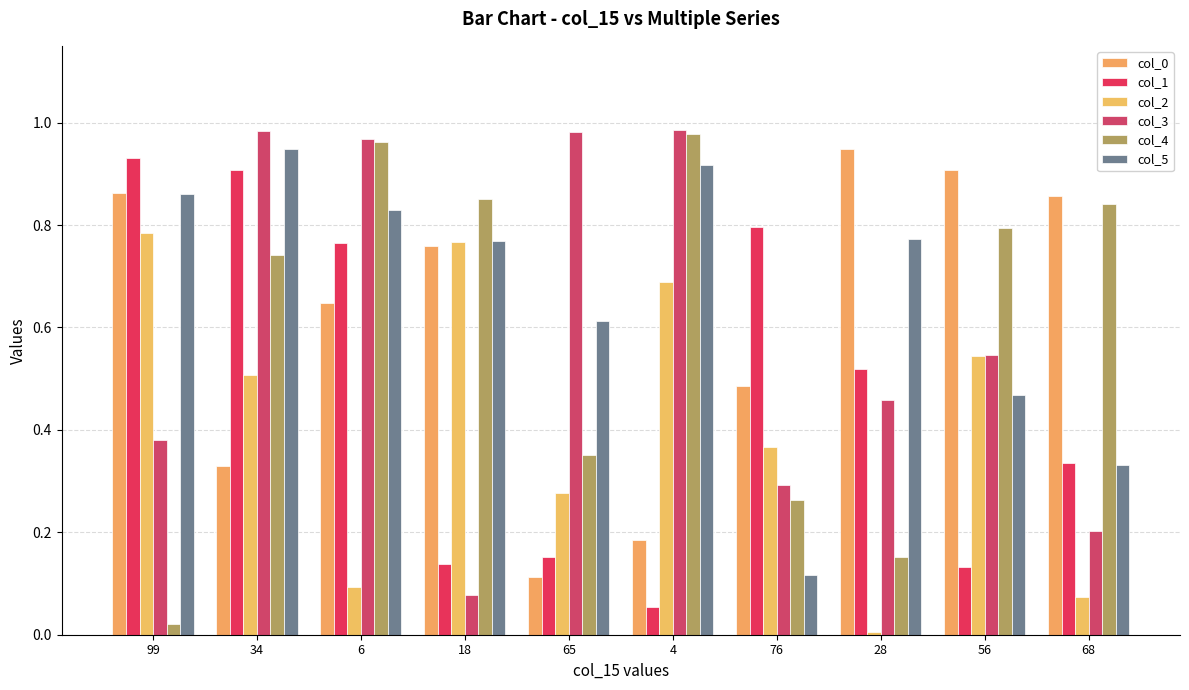

How many data points does each series have?

10